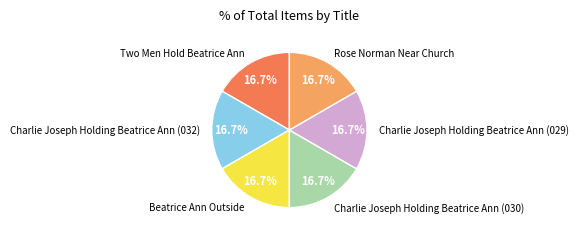

What portion of the pie excludes Charlie Joseph Holding Beatrice Ann (032)?

83.3%